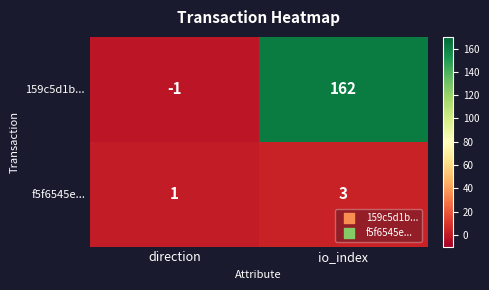

Where is f5f6545e... nearest to the value 2?

direction